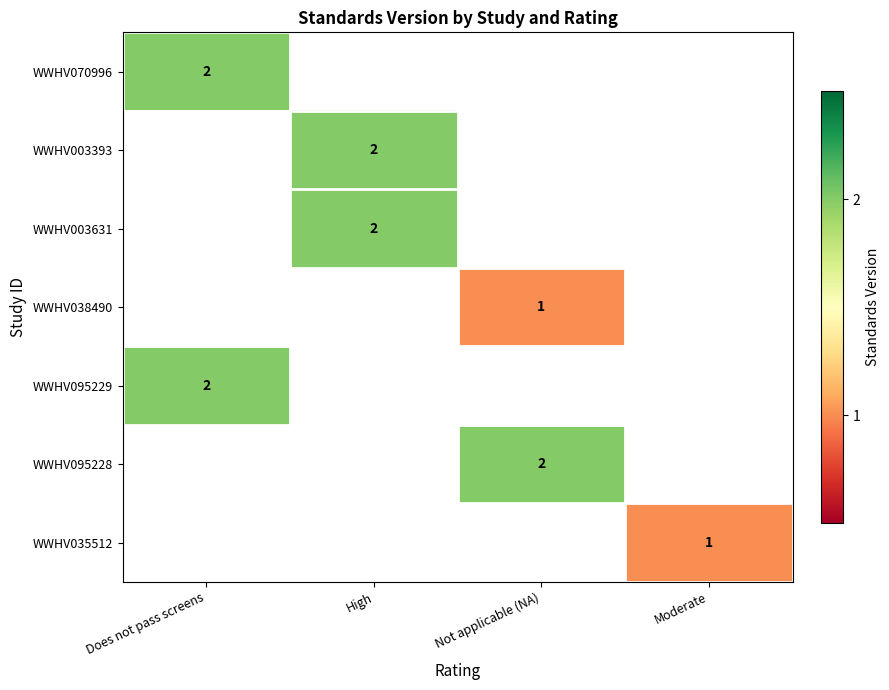

The value of WWHV003393 at High is 2. True or false?

True